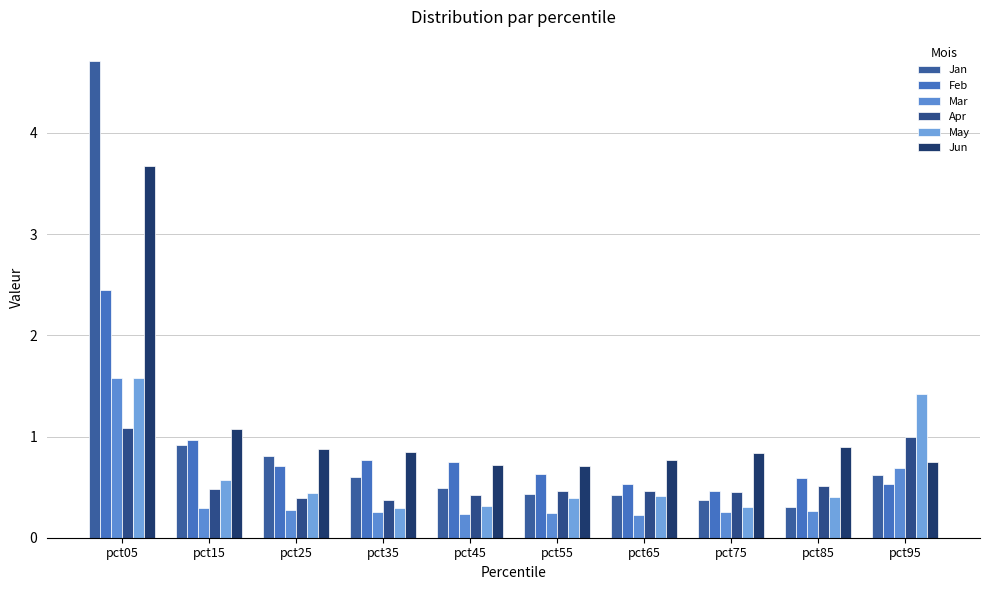

What is the average value of the Jun series?

1.1